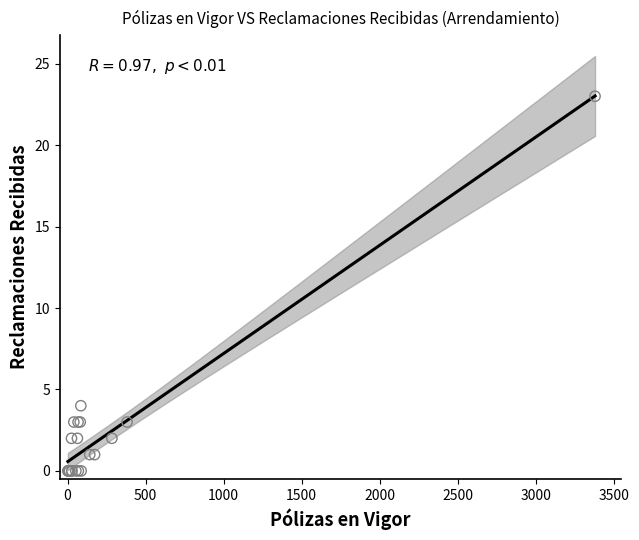

What Y value in the scatter plot is closest to 11?

4